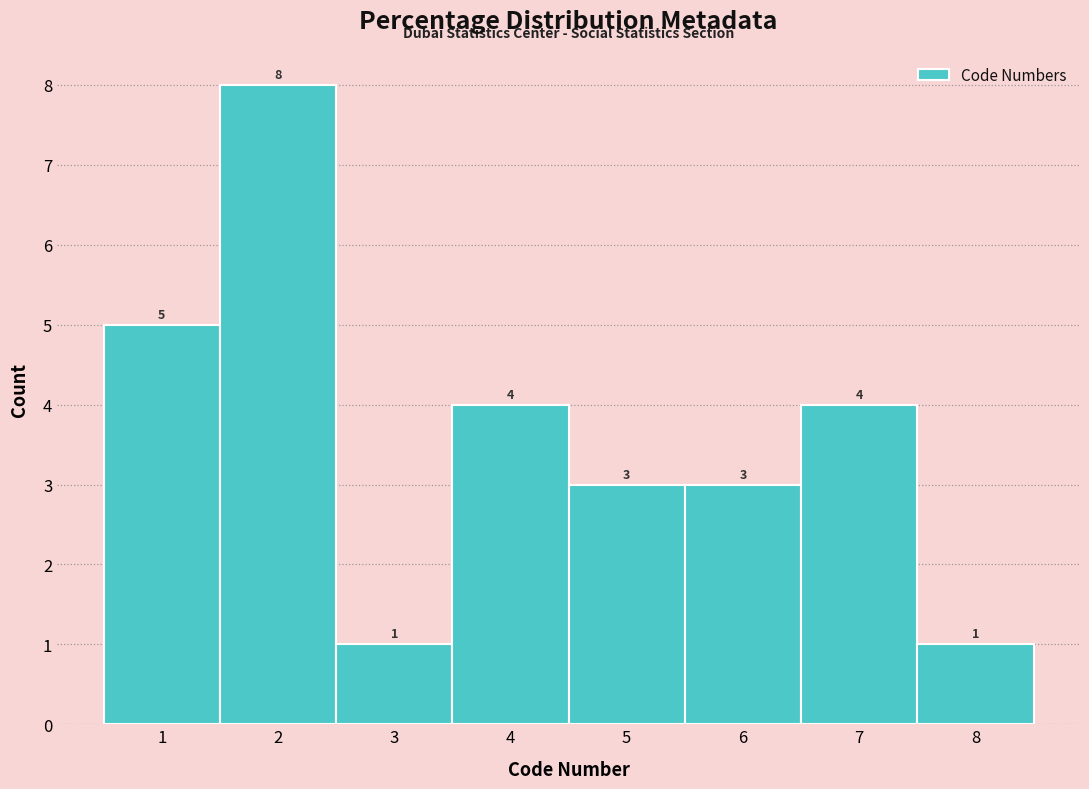

Reading left to right, transcribe this chart: for each bar, give the range it covers on the x-axis and its height.

0.5 to 1.5: 5
1.5 to 2.5: 8
2.5 to 3.5: 1
3.5 to 4.5: 4
4.5 to 5.5: 3
5.5 to 6.5: 3
6.5 to 7.5: 4
7.5 to 8.5: 1